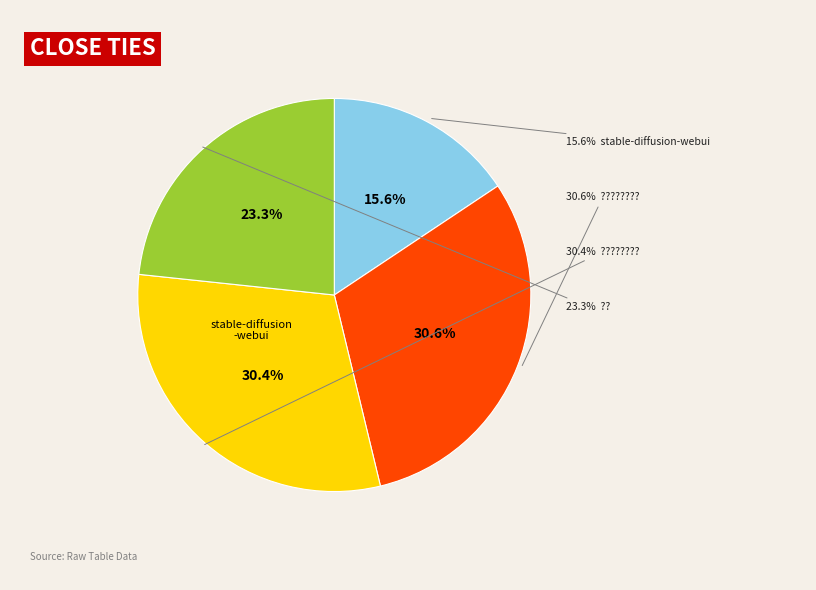

What is the ratio of the value at ???????? to the value at ???

1.3